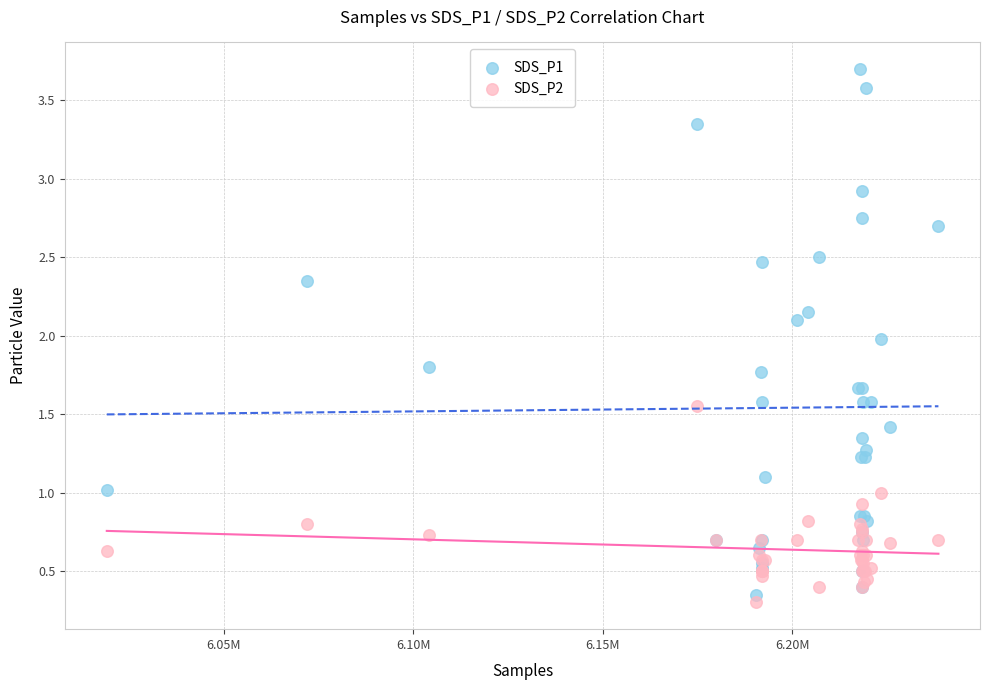

Which series contains the highest Y value?

SDS_P1